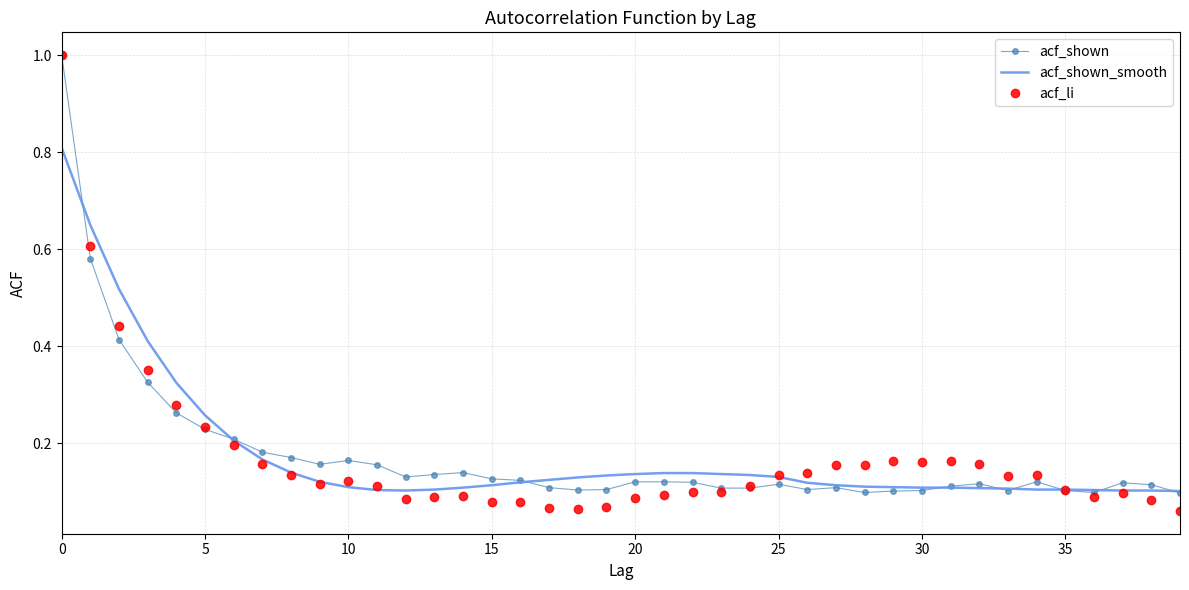

True or false: acf_li has more than 2 points higher than both neighbors.

True